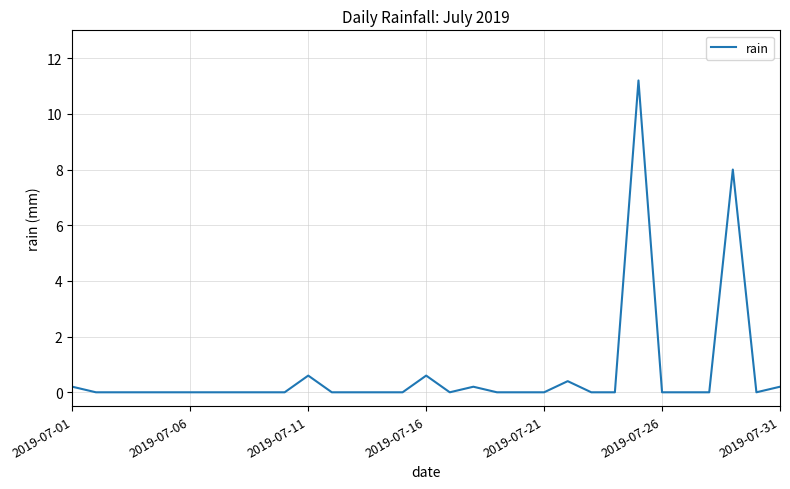

Reading left to right, extract all data points from this chart.

0.2	0.0	0.0	0.0	0.0	0.0	0.0	0.0	0.0	0.0	0.6	0.0	0.0	0.0	0.0	0.6	0.0	0.2	0.0	0.0	0.0	0.4	0.0	0.0	11.2	0.0	0.0	0.0	8.0	0.0	0.2